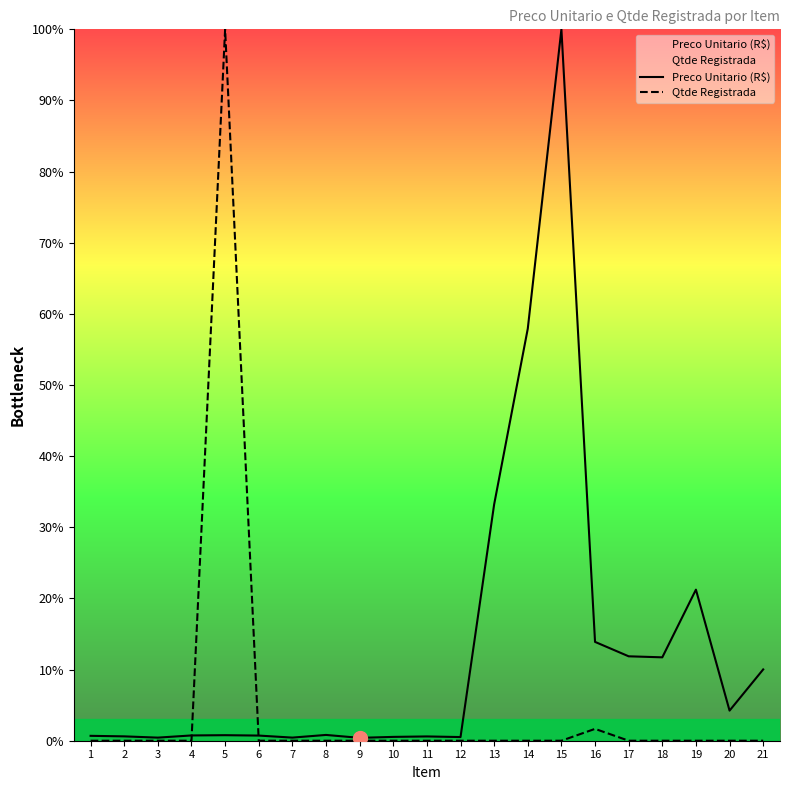

Rank the series by their average value, from highest to lowest.

Preco Unitario (R$), Qtde Registrada